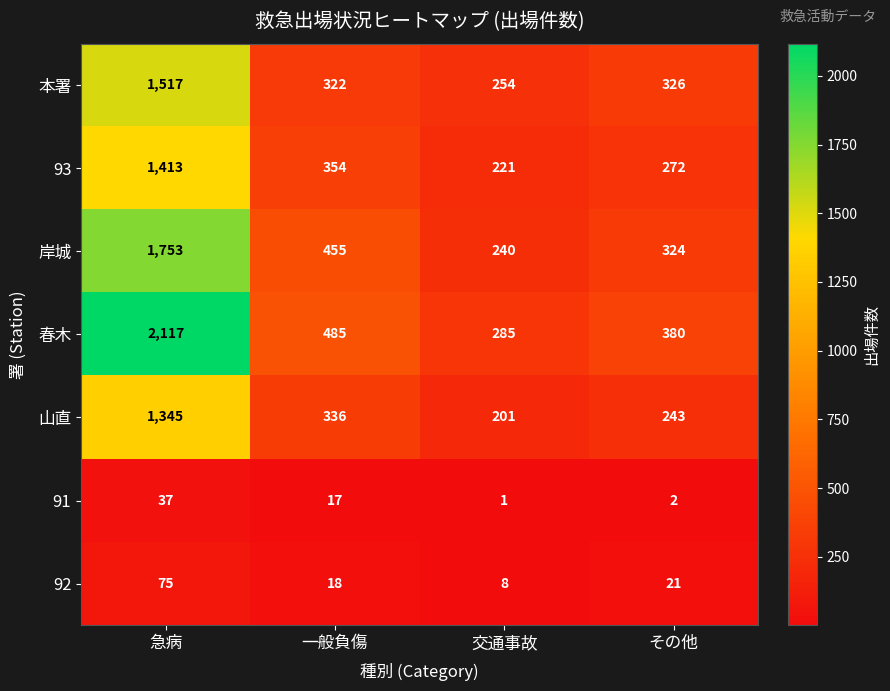

Between 交通事故 and その他, which series saw the biggest shift?

春木